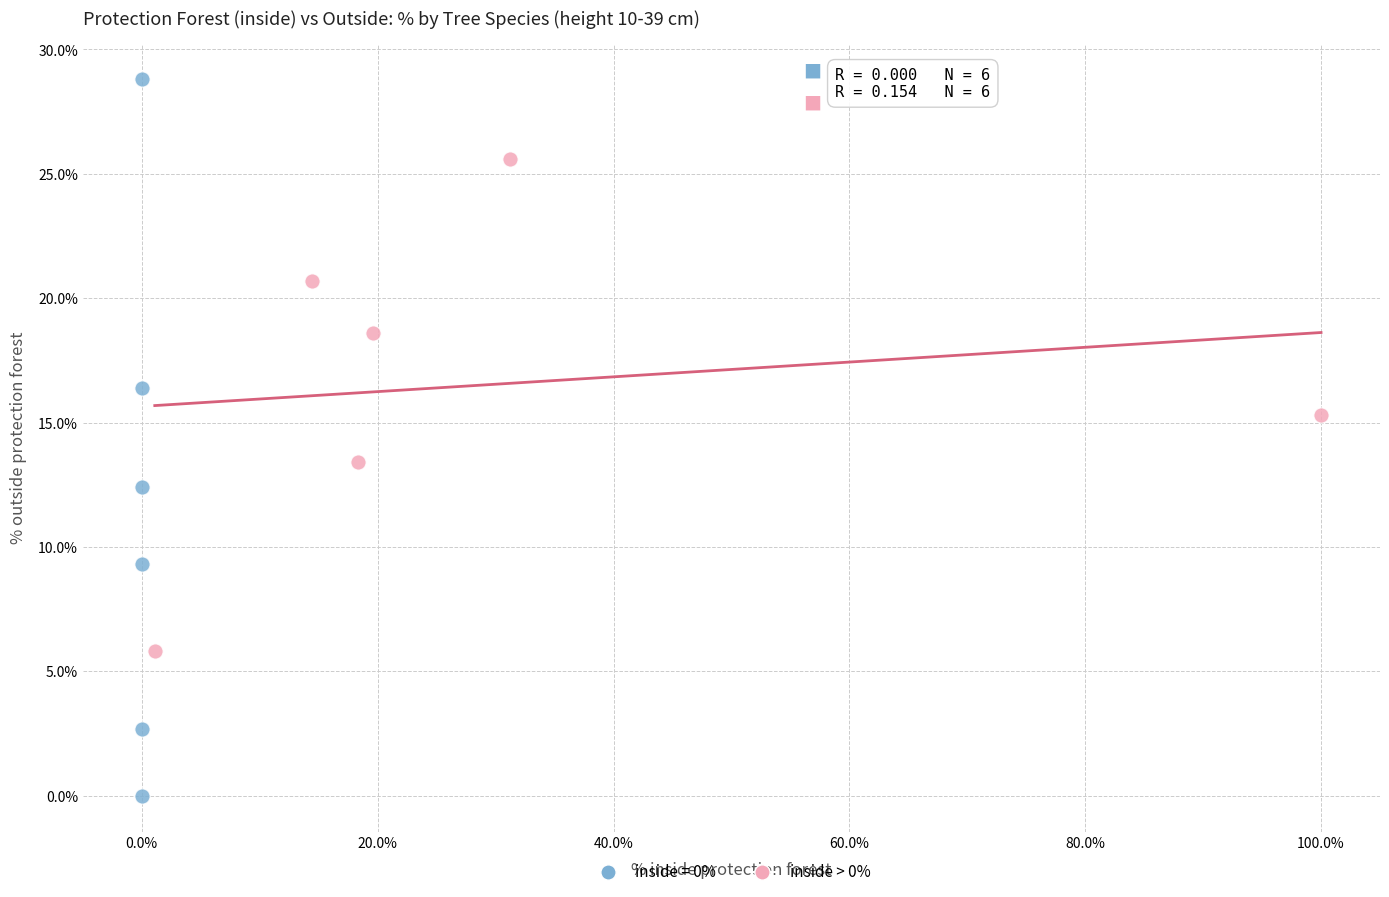

Which series reaches the minimum Y coordinate?

inside = 0%